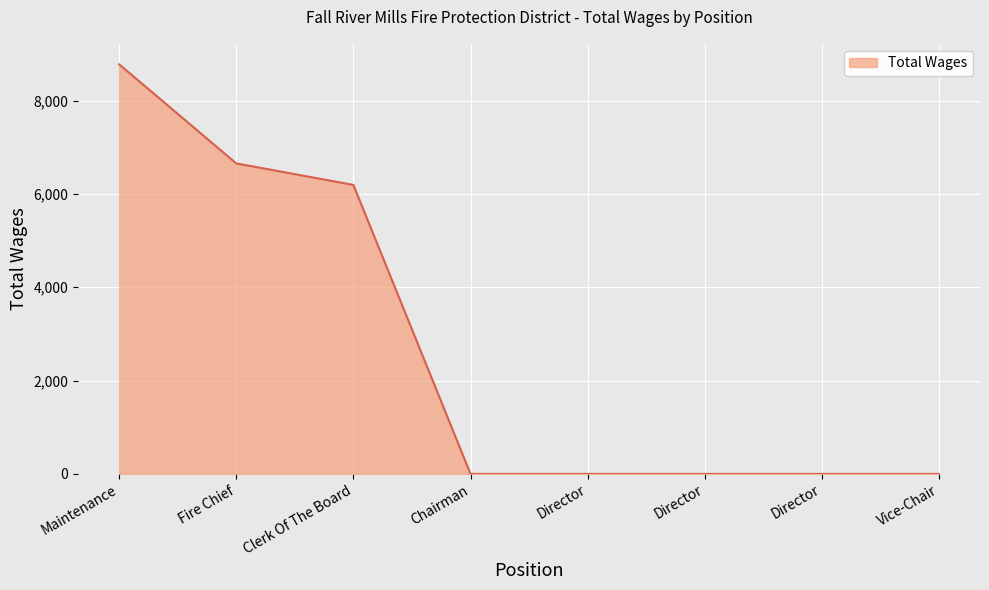

What is the value of the 2nd point from the left?

6653